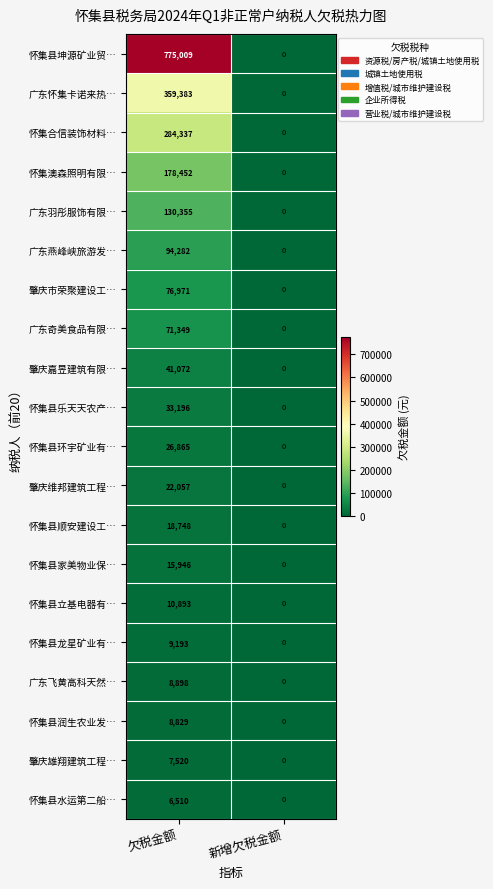

Which series has the largest total across all categories?

怀集县坤源矿业贸…